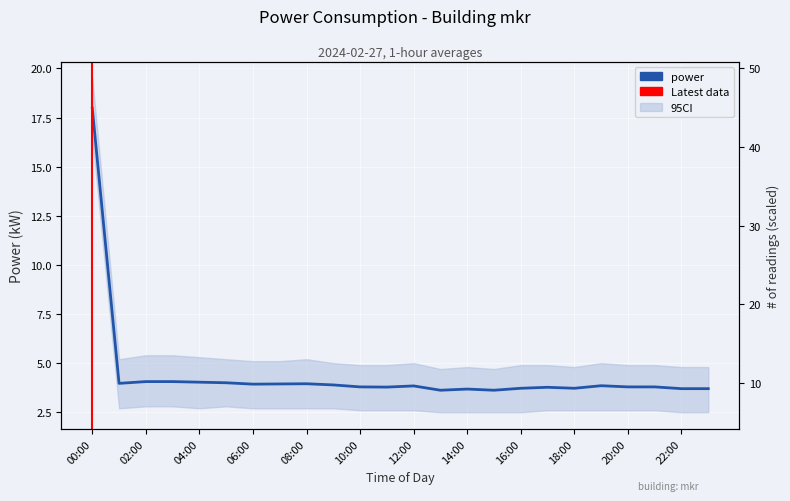

How many interior local peaks (higher than both neighbors) does the data have?

5